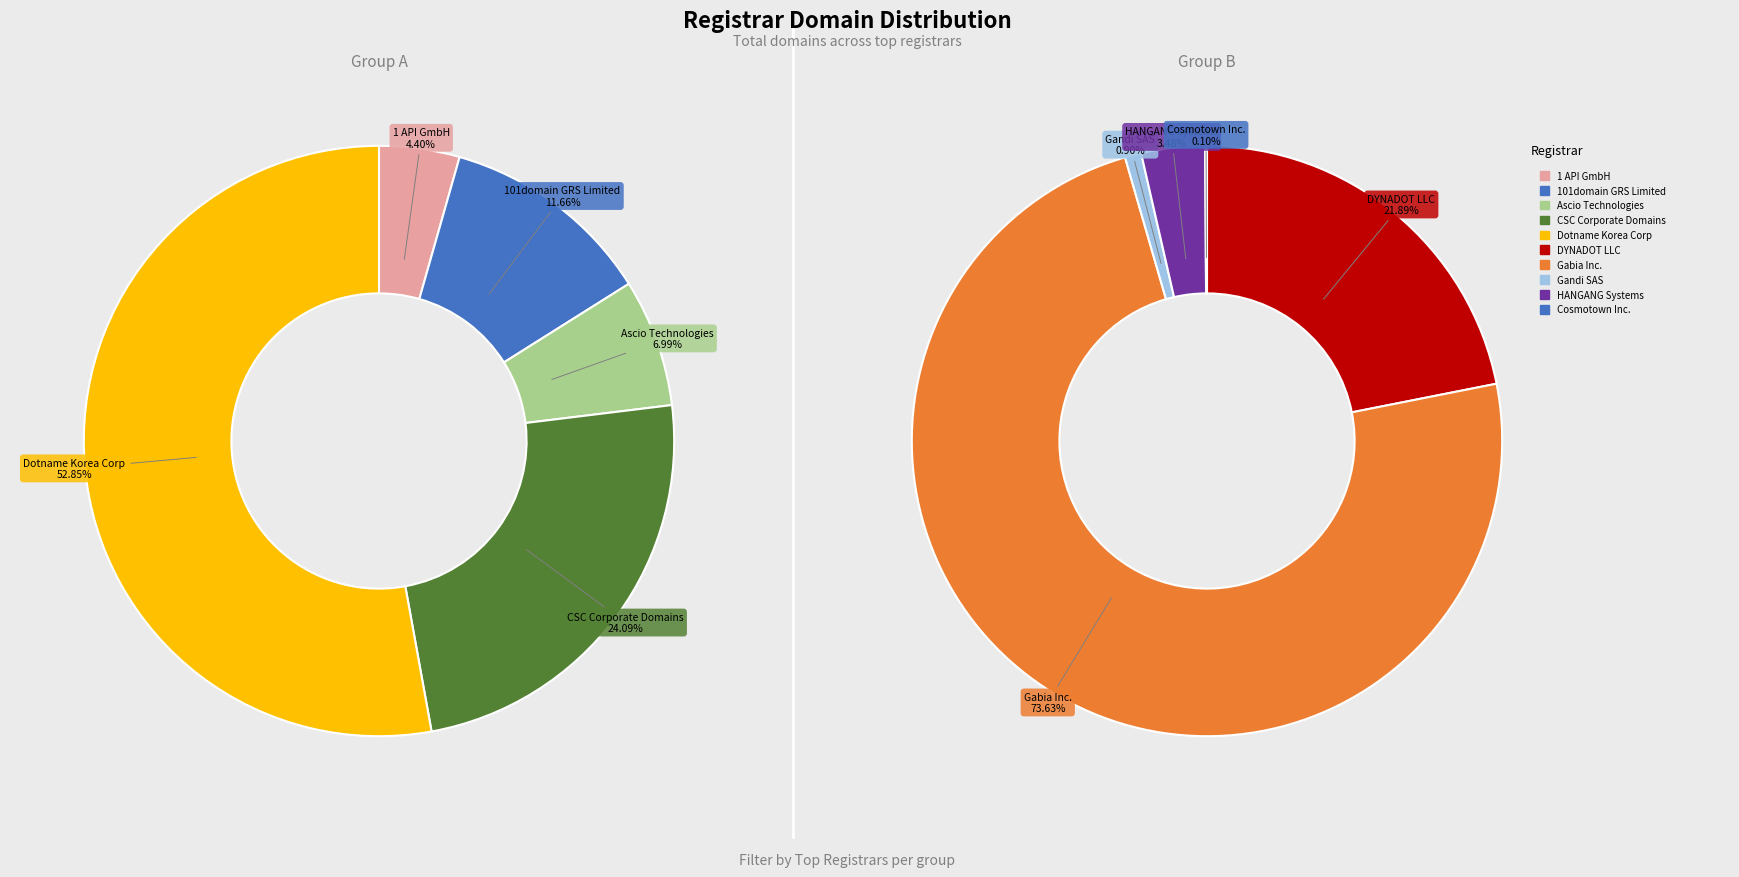

Which category has the smallest portion of the pie?

Cosmotown Inc.